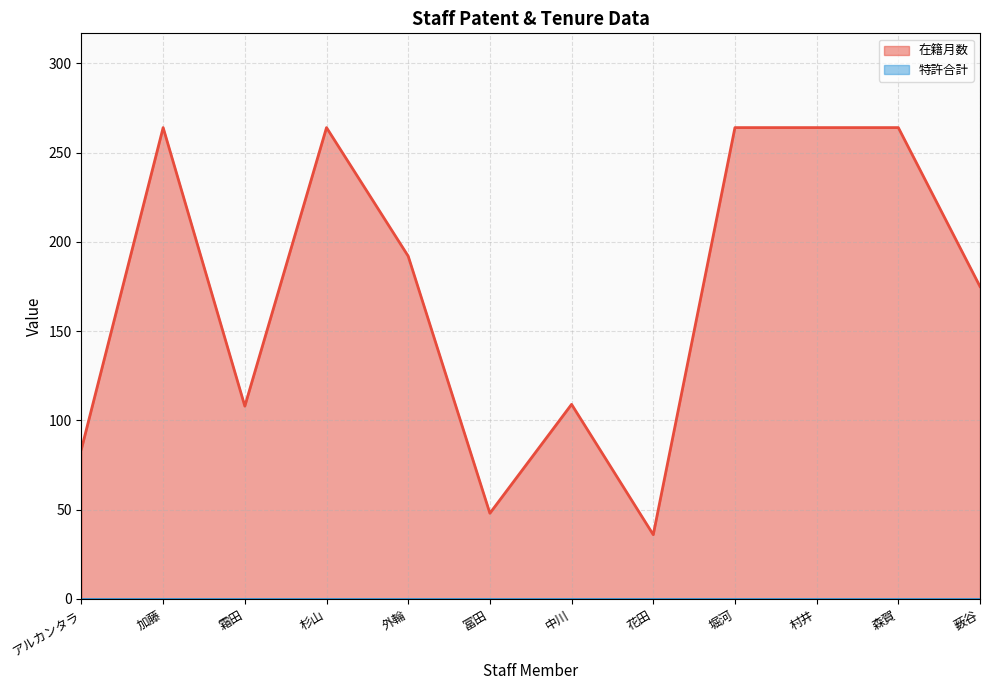

Which has a higher value, 外輪 or アルカンタラ?

外輪